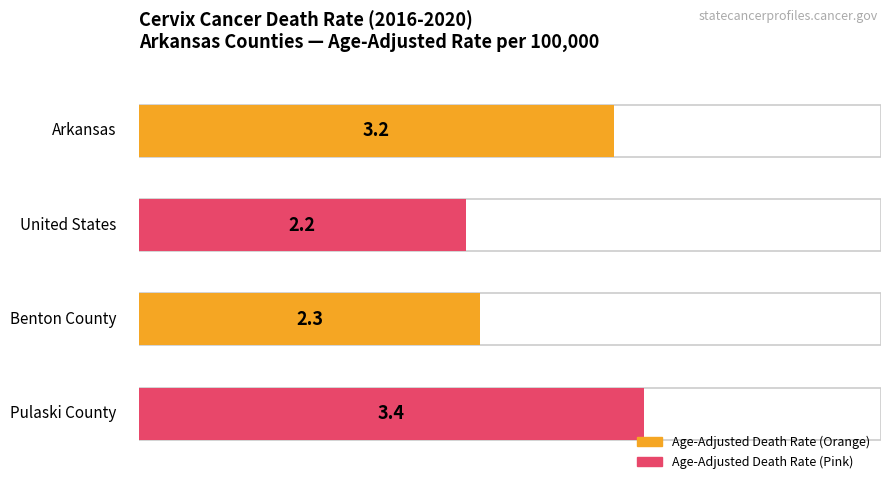

What is the label of the 3rd bar from the left?

Benton County